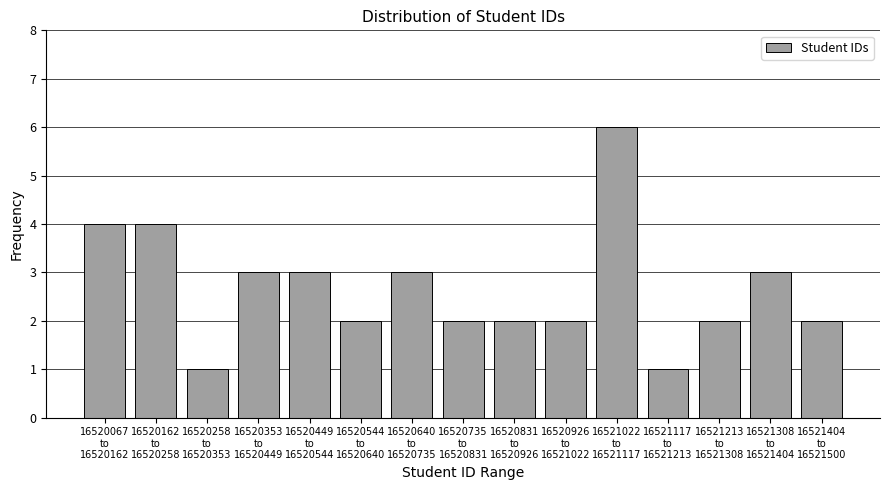

Reading left to right, transcribe all the data shown in this chart.

4	4	1	3	3	2	3	2	2	2	6	1	2	3	2